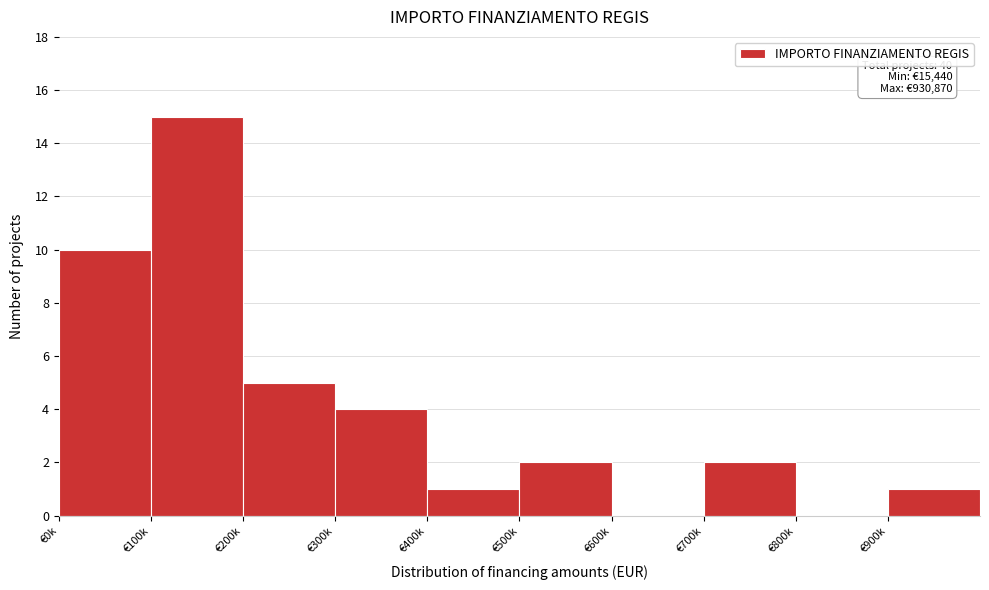

What is the sum of all values?

40